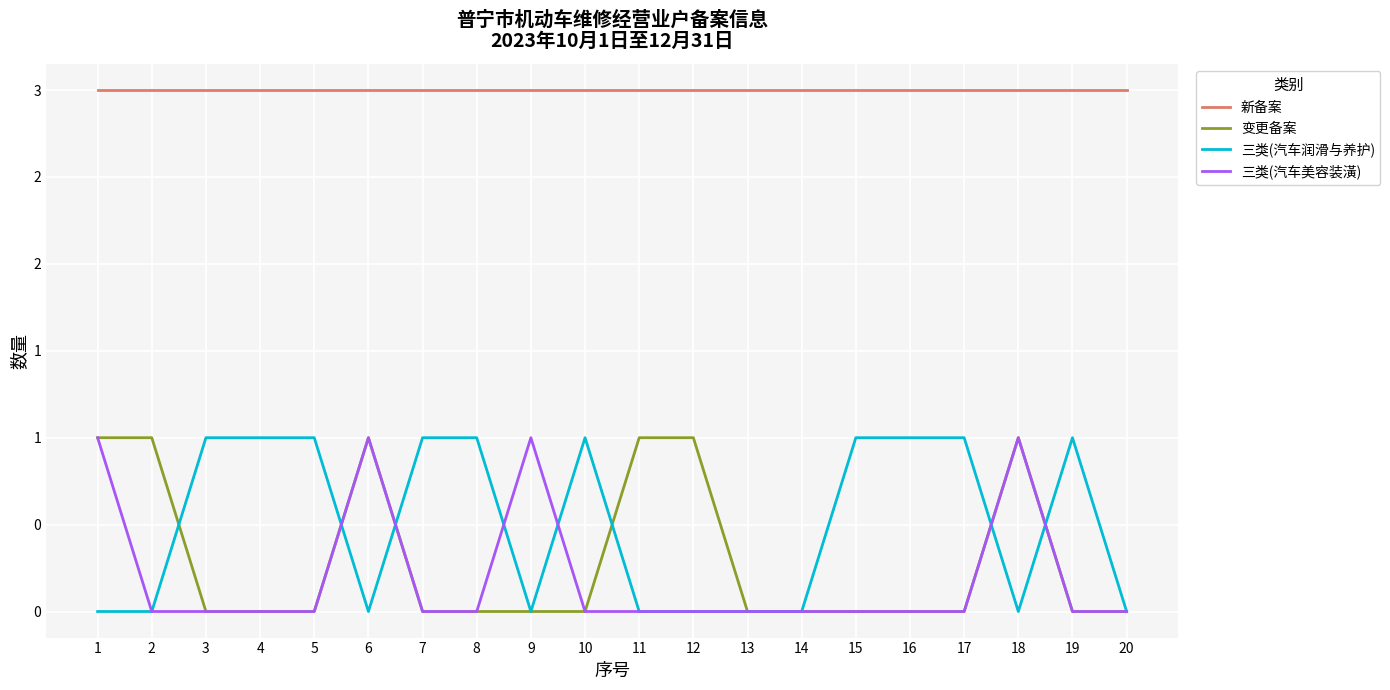

True or false: 三类(汽车美容装潢) and 变更备案 intersect in this chart.

False